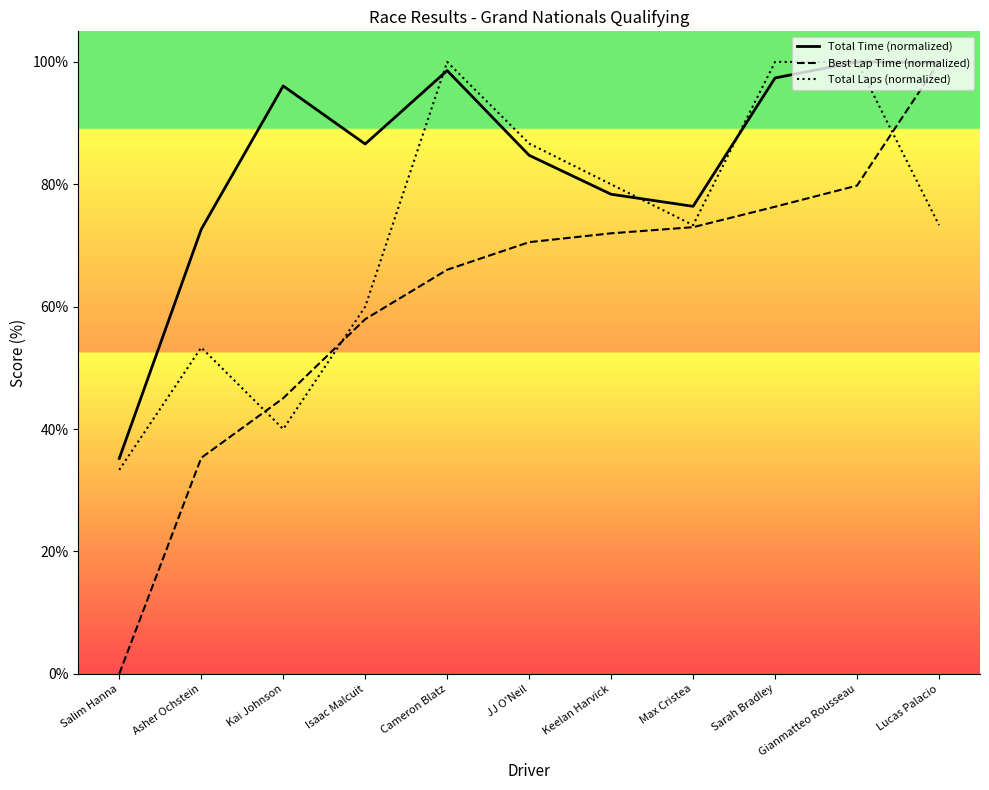

What is the difference between the second highest and second lowest values in the Best Lap Time (normalized) series?

44.5